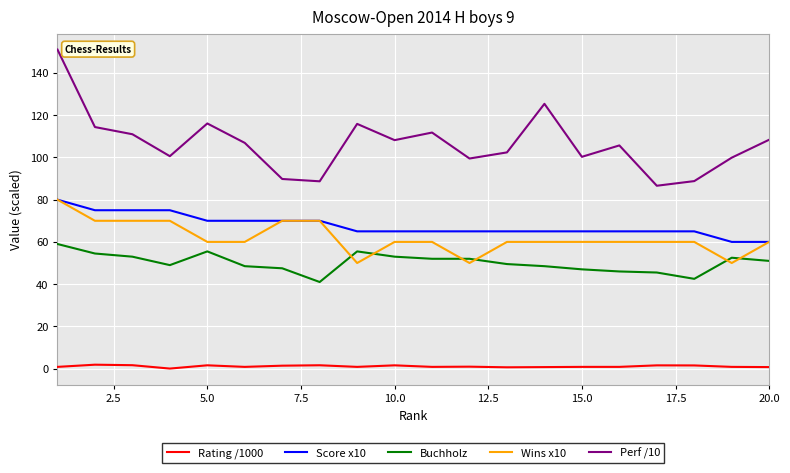

True or false: Perf /10 and Score x10 cross at least once.

False